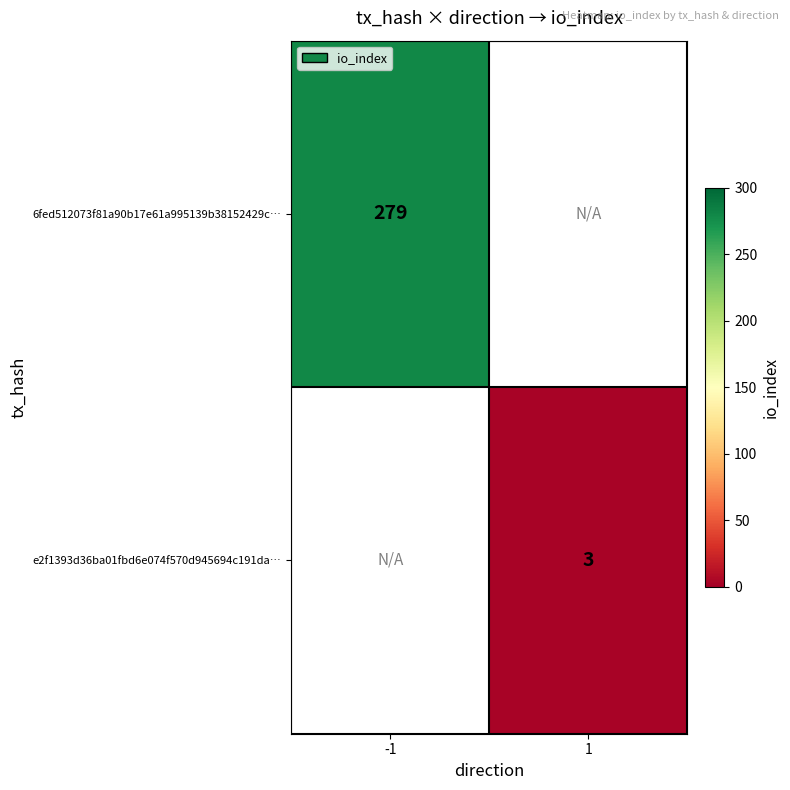

The value of 6fed512073f81a90b17e61a995139b38152429c… at -1 is 193. True or false?

False